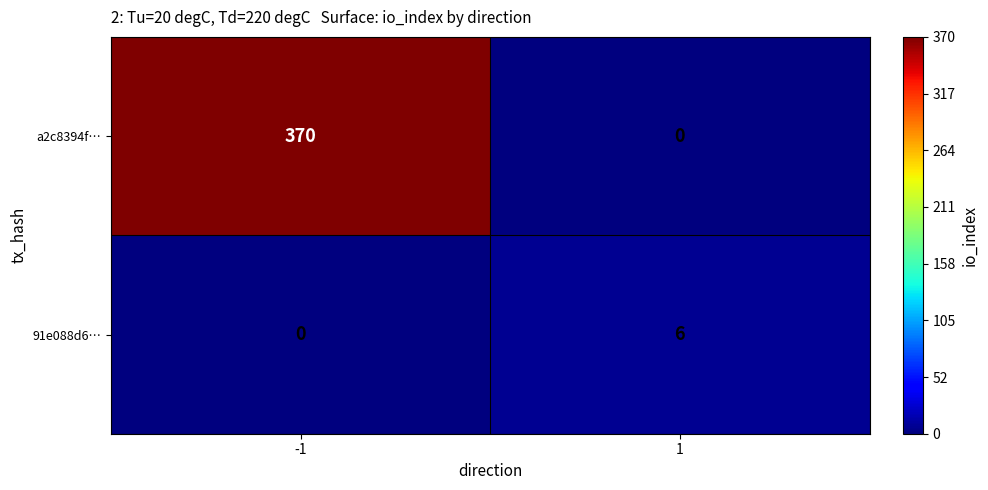

What is the highest value of the a2c8394f… series?

370